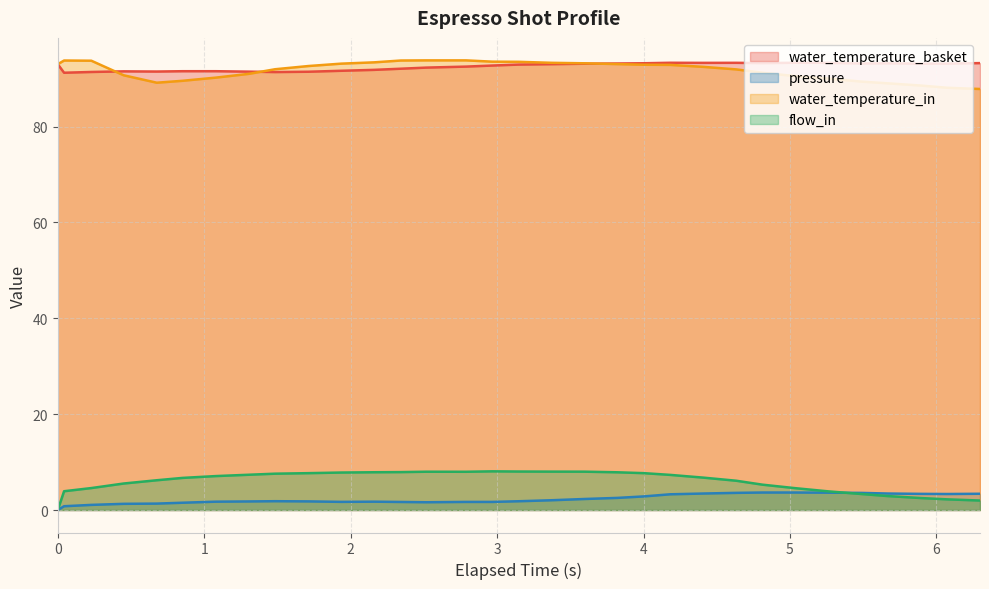

Which series has the largest total across all categories?

water_temperature_basket